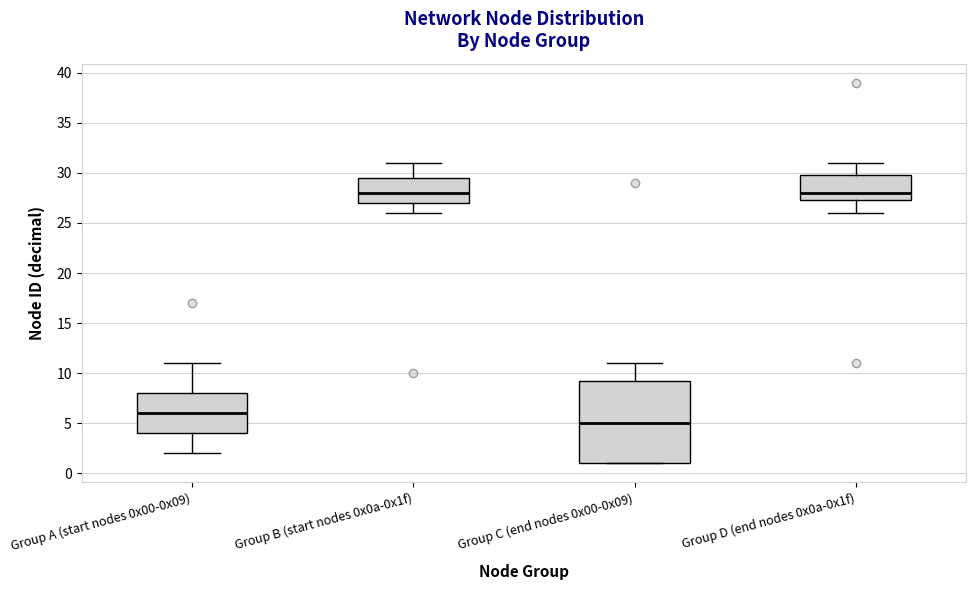

Where does the median line of the box for Group A (start nodes 0x00-0x09) sit on the y-axis? The values are not printed on the chart, so give them approximately, as read against the axis.

6.0